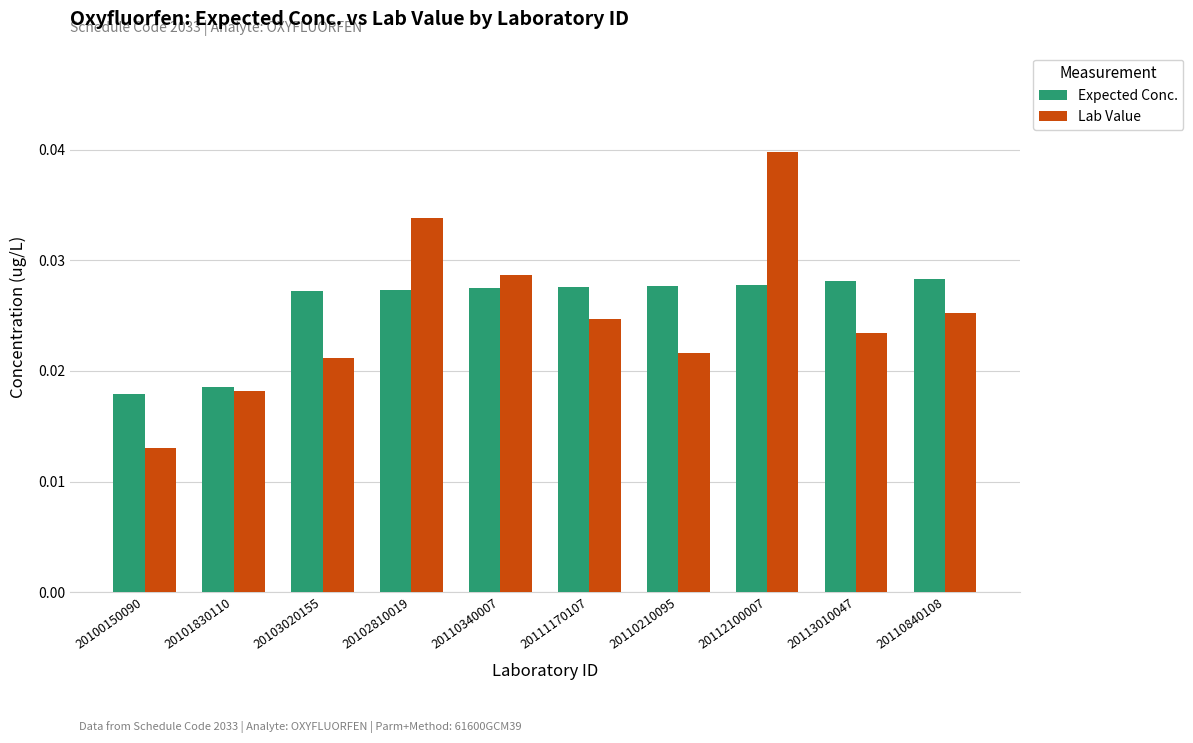

Which series has the largest range (max minus min)?

Lab Value